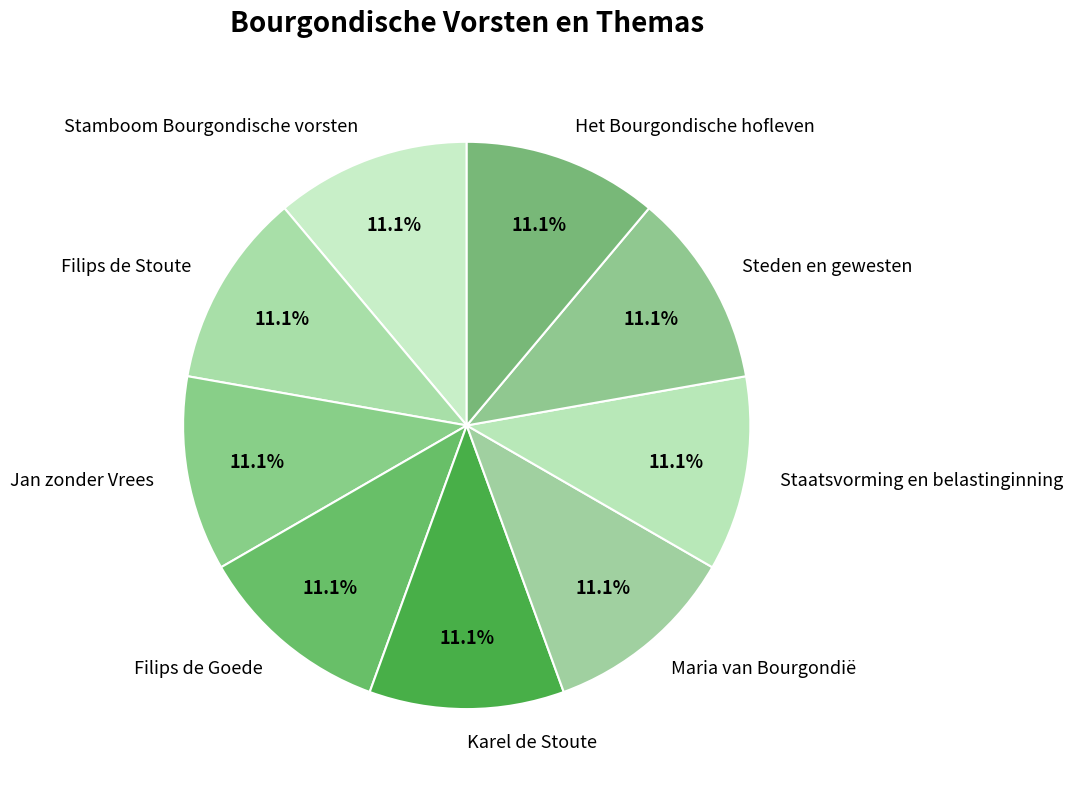

Does any single category account for the majority?

No